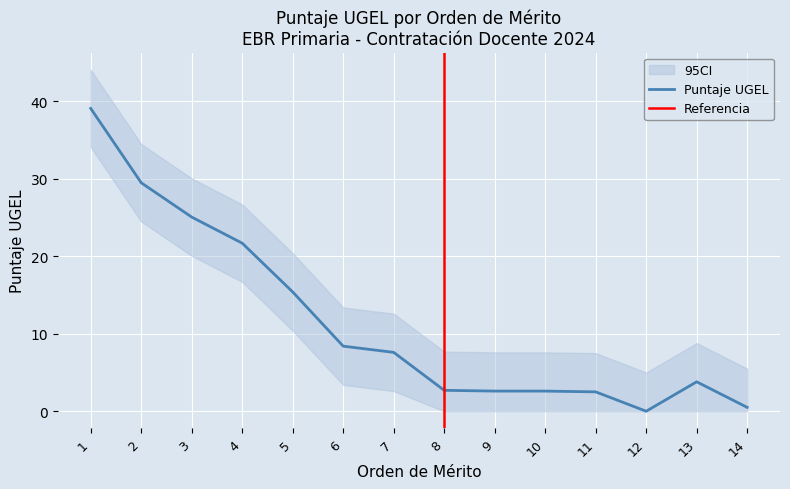

Rank the series by their average value, from lowest to highest.

PUNTAJE UGEL lower, PUNTAJE UGEL, PUNTAJE UGEL upper